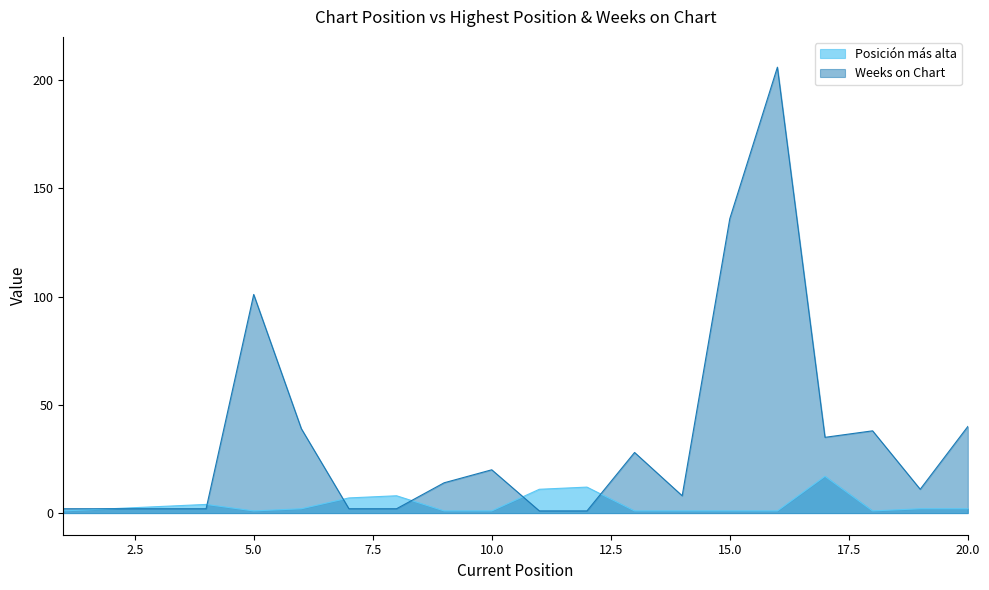

Does the chart display data point markers on the line(s)?

No